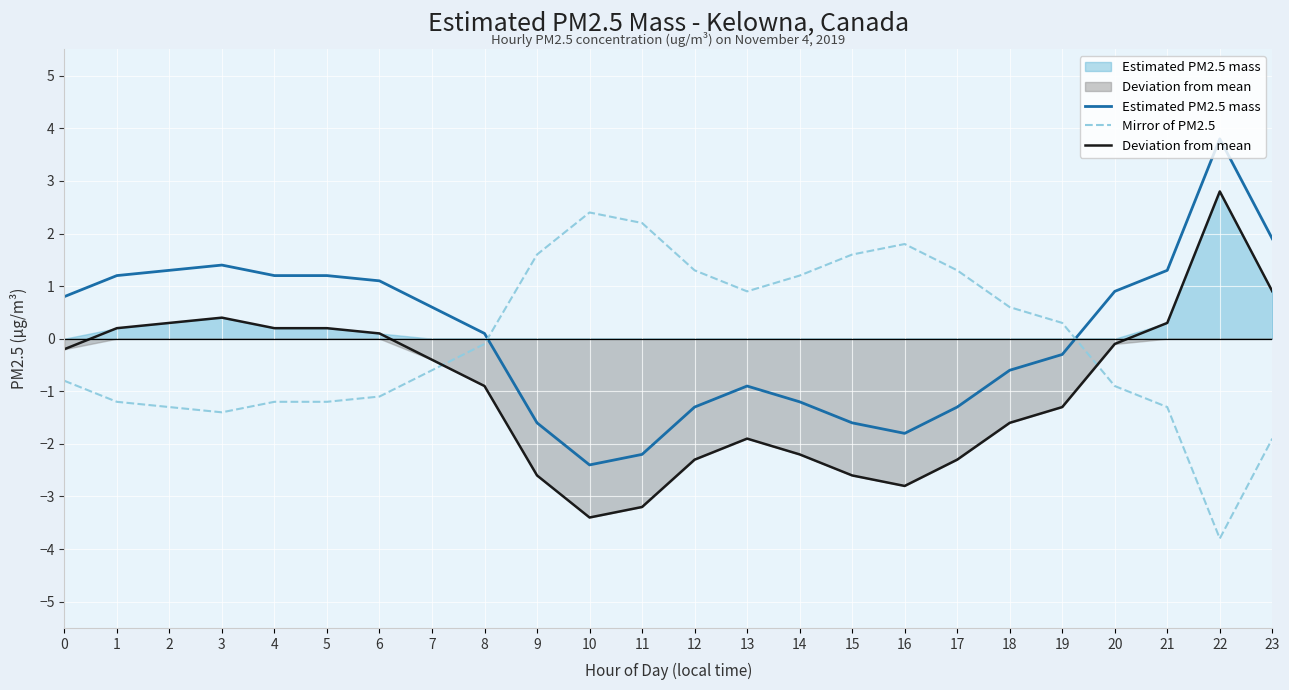

What is the lowest value of the Deviation from mean series?

-3.4